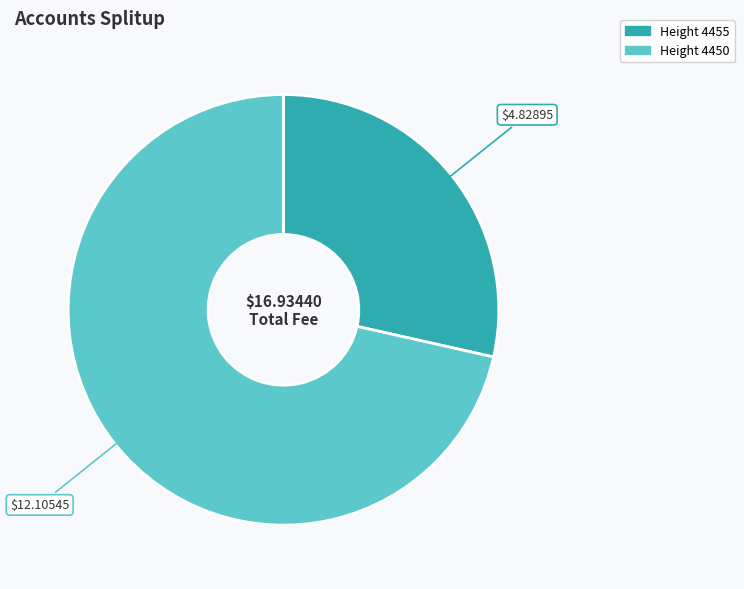

How many slices are in this pie chart?

2